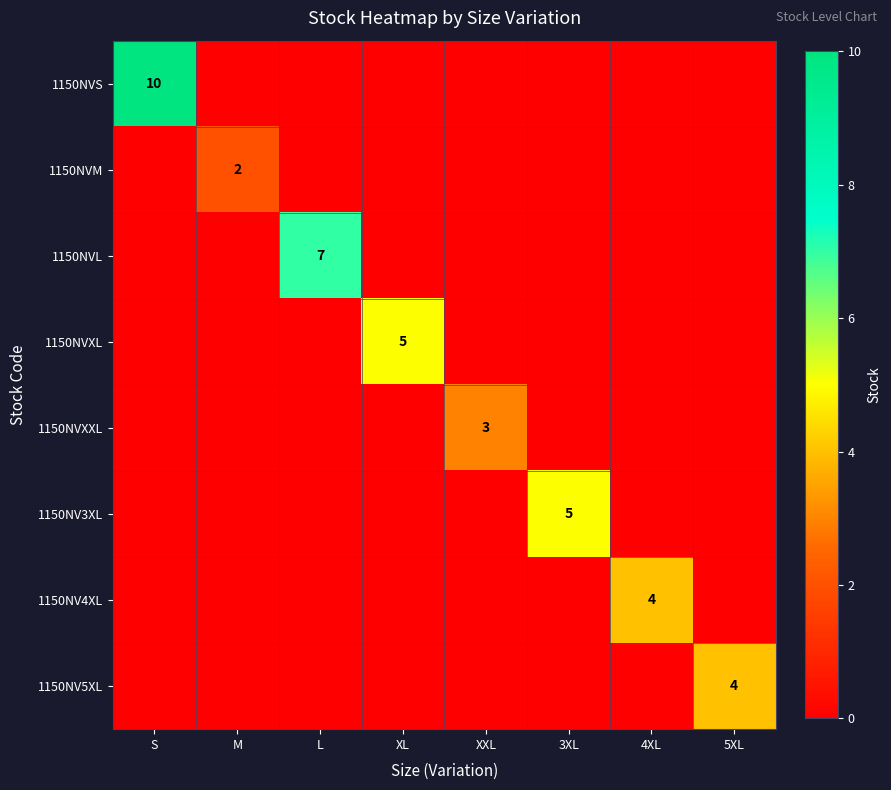

The value of 1150NVXL at XL is 5. True or false?

True